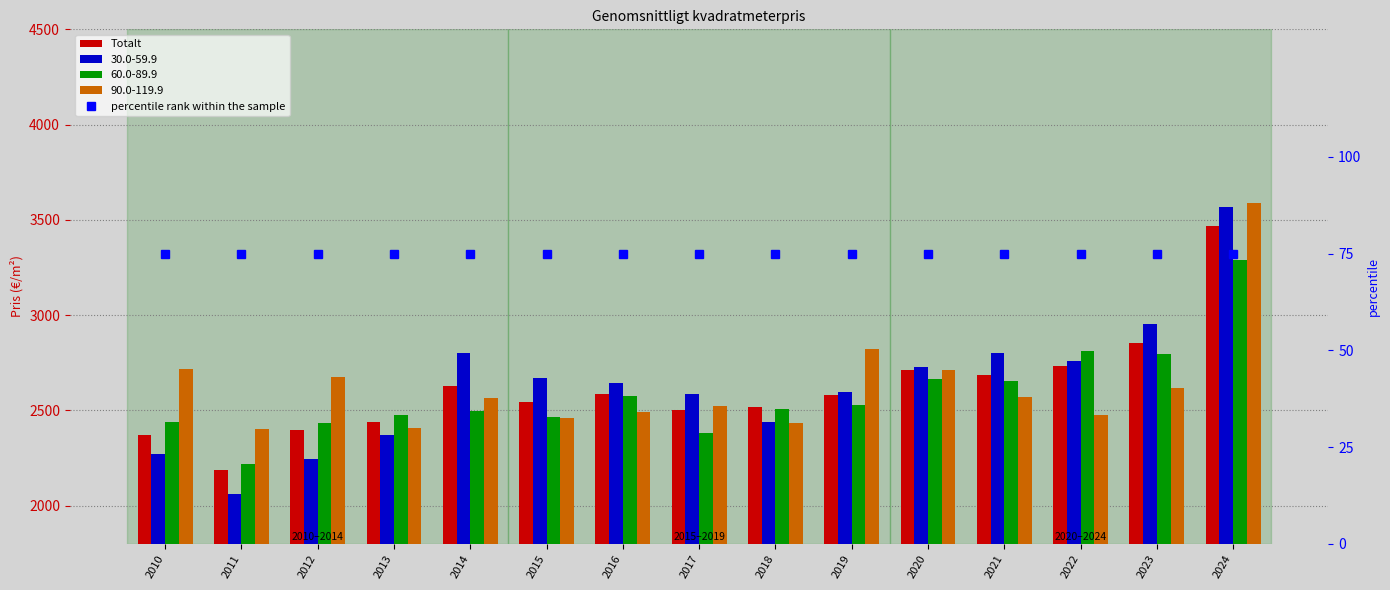

At which label does Totalt first exceed 2578?

2014